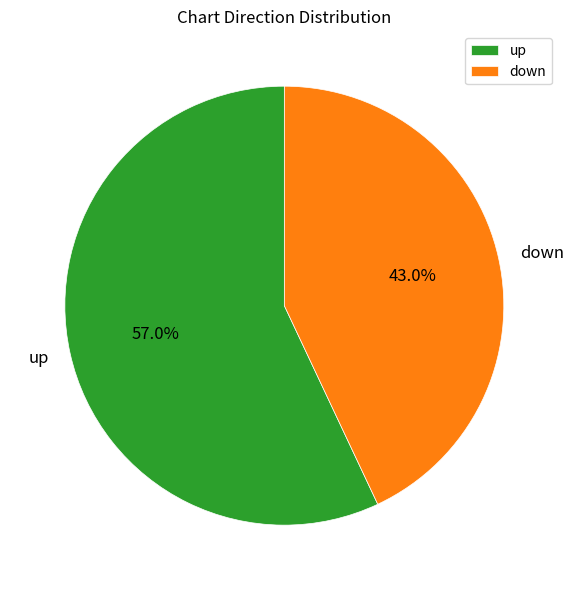

What percentage is the up slice, to the nearest percent?

57%